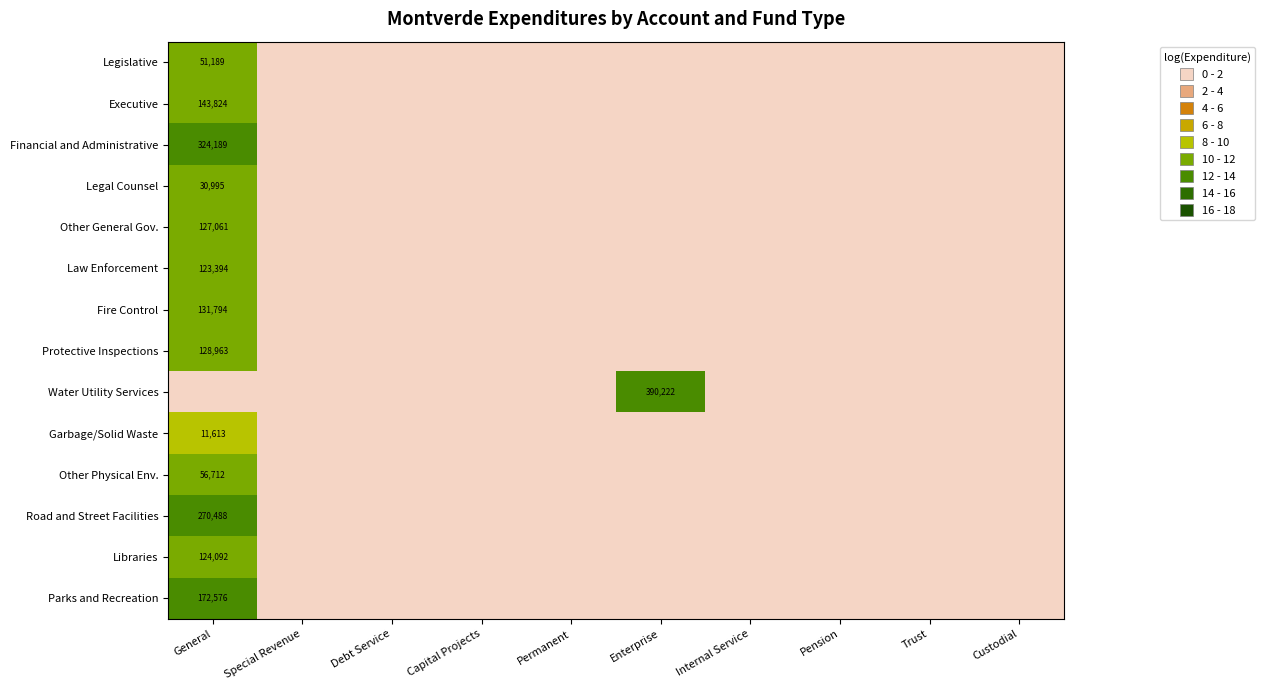

What is the difference between the maximum and minimum values in the Libraries series?

11.7